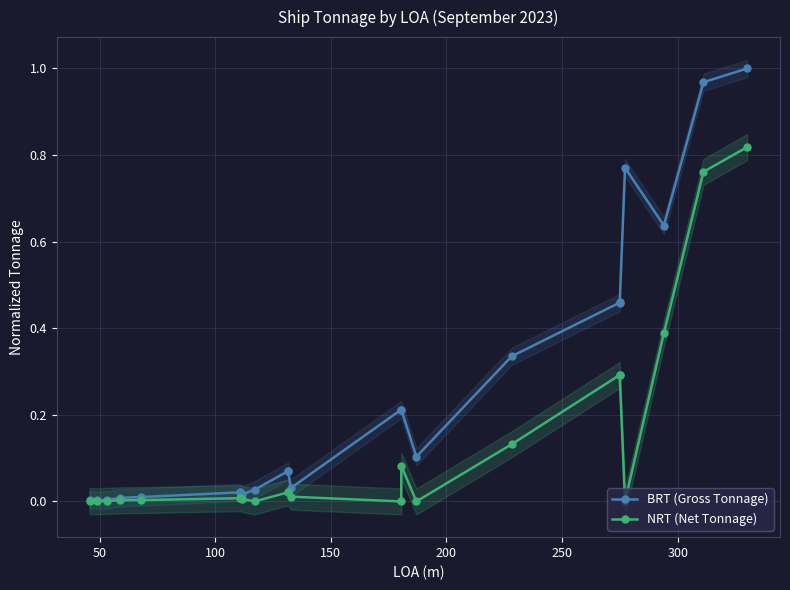

What is the difference between the maximum and minimum values in the NRT (Net Tonnage) series?

0.8